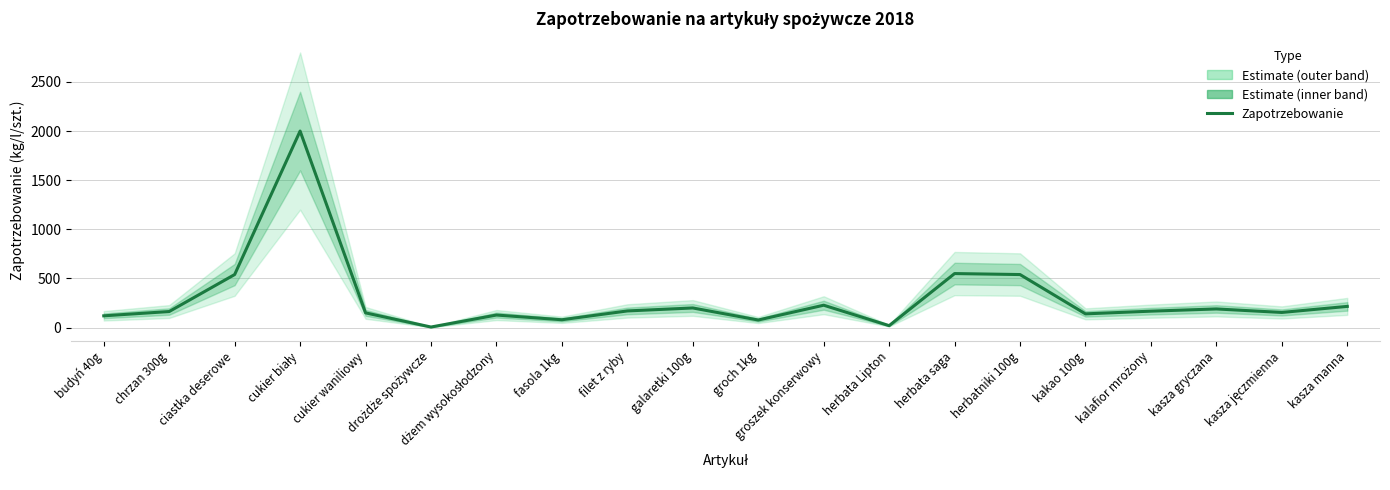

Does the chart display data point markers on the line(s)?

No